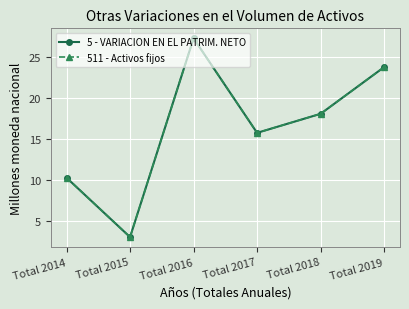

True or false: 5 - VARIACION EN EL PATRIM. NETO and 511 - Activos fijos cross at least once.

False